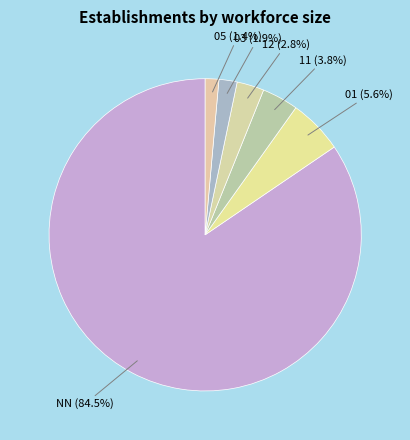

True or false: 12 accounts for 12% of the total.

False